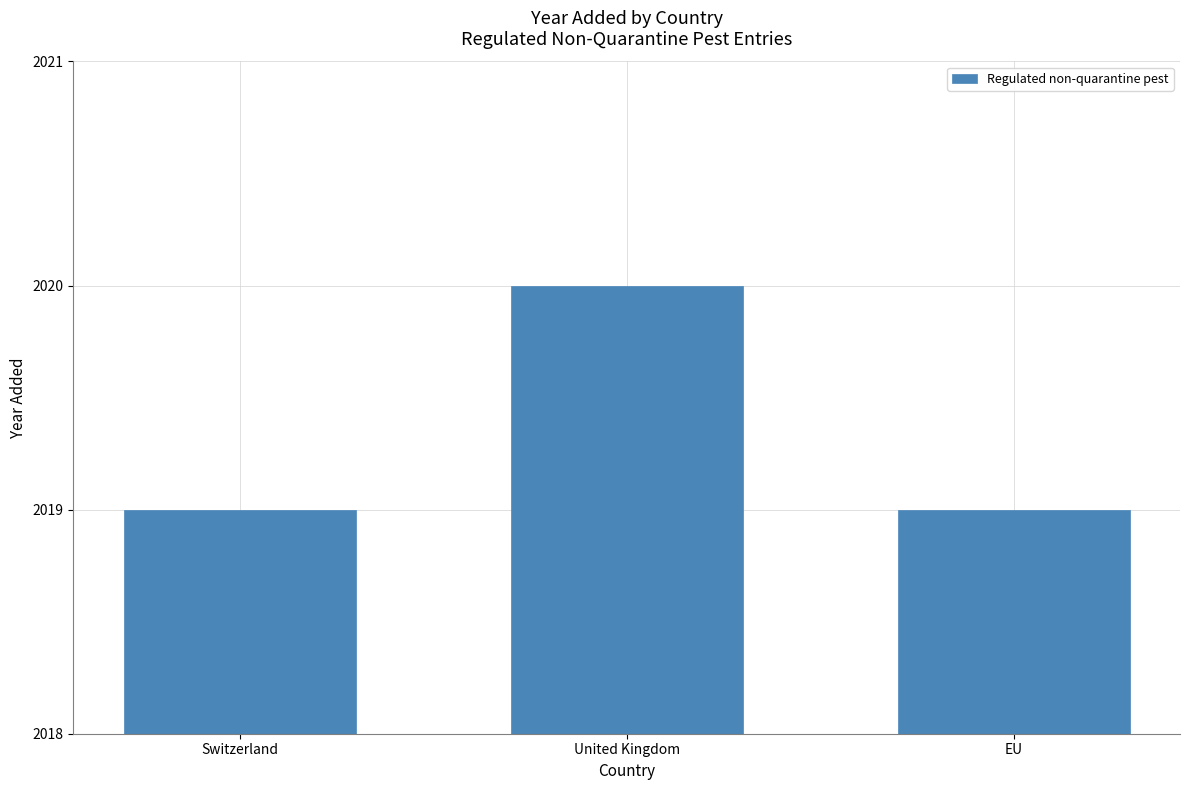

Reading left to right, list all the values displayed in this chart.

2019	2020	2019